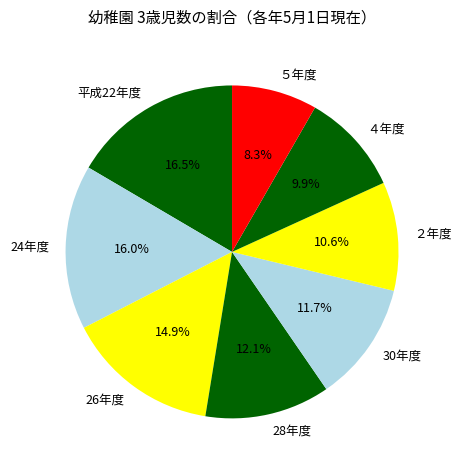

Combined, what portion of the pie is 26年度 and ２年度?

25.5%